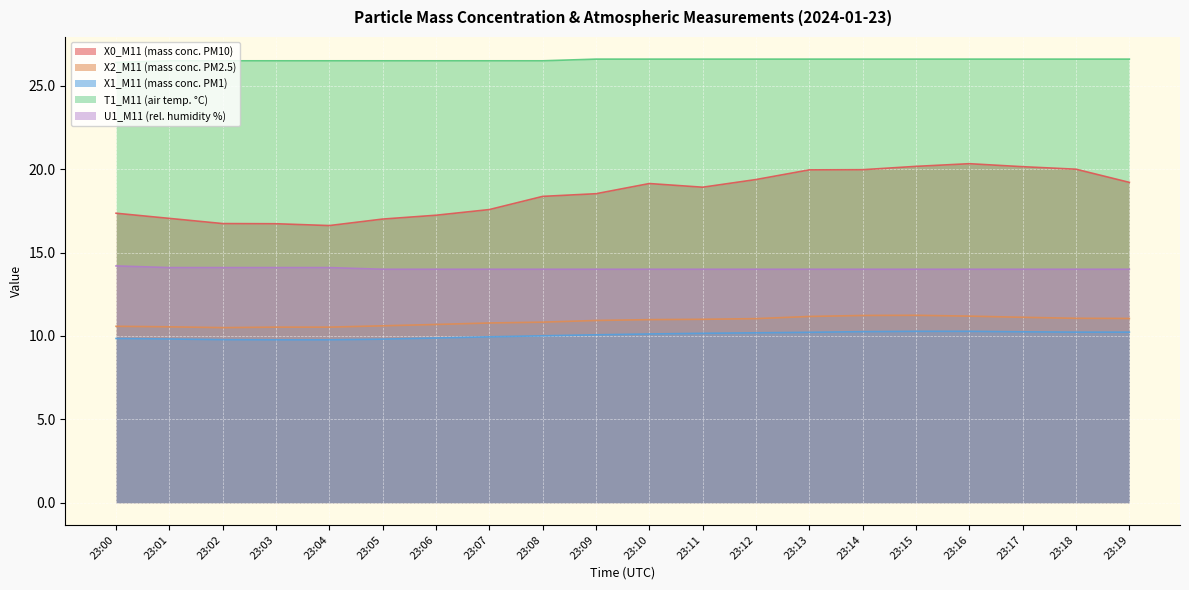

Is it true that X2_M11 (mass conc. PM2.5) equals 17.9 at 23:13?

False